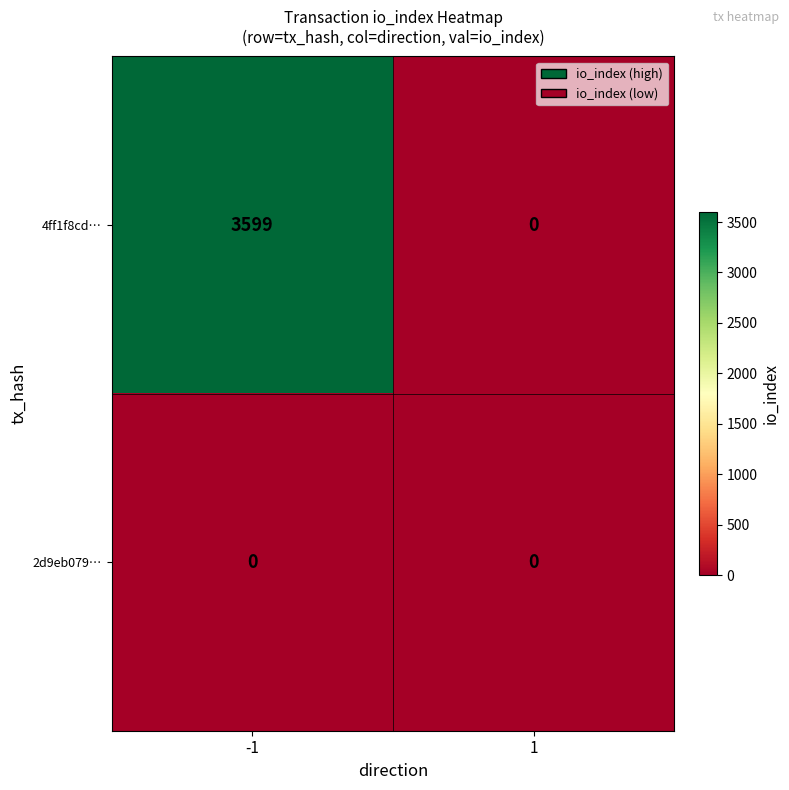

What is the average value of the 4ff1f8cd… series?

1800